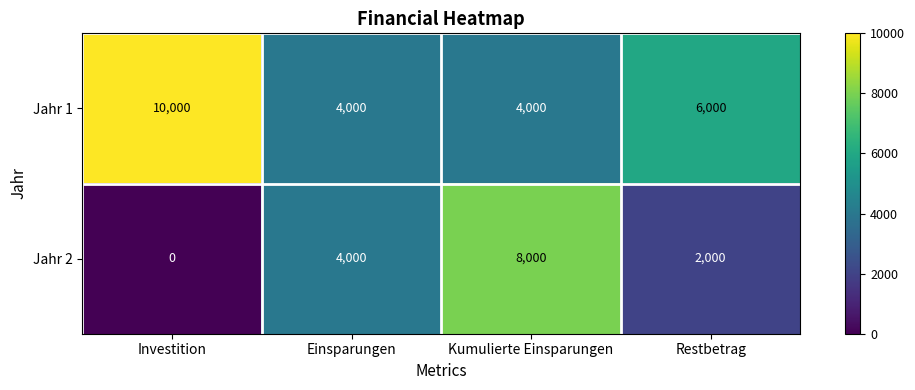

List the series in order of their peak value, highest first.

Jahr 1, Jahr 2